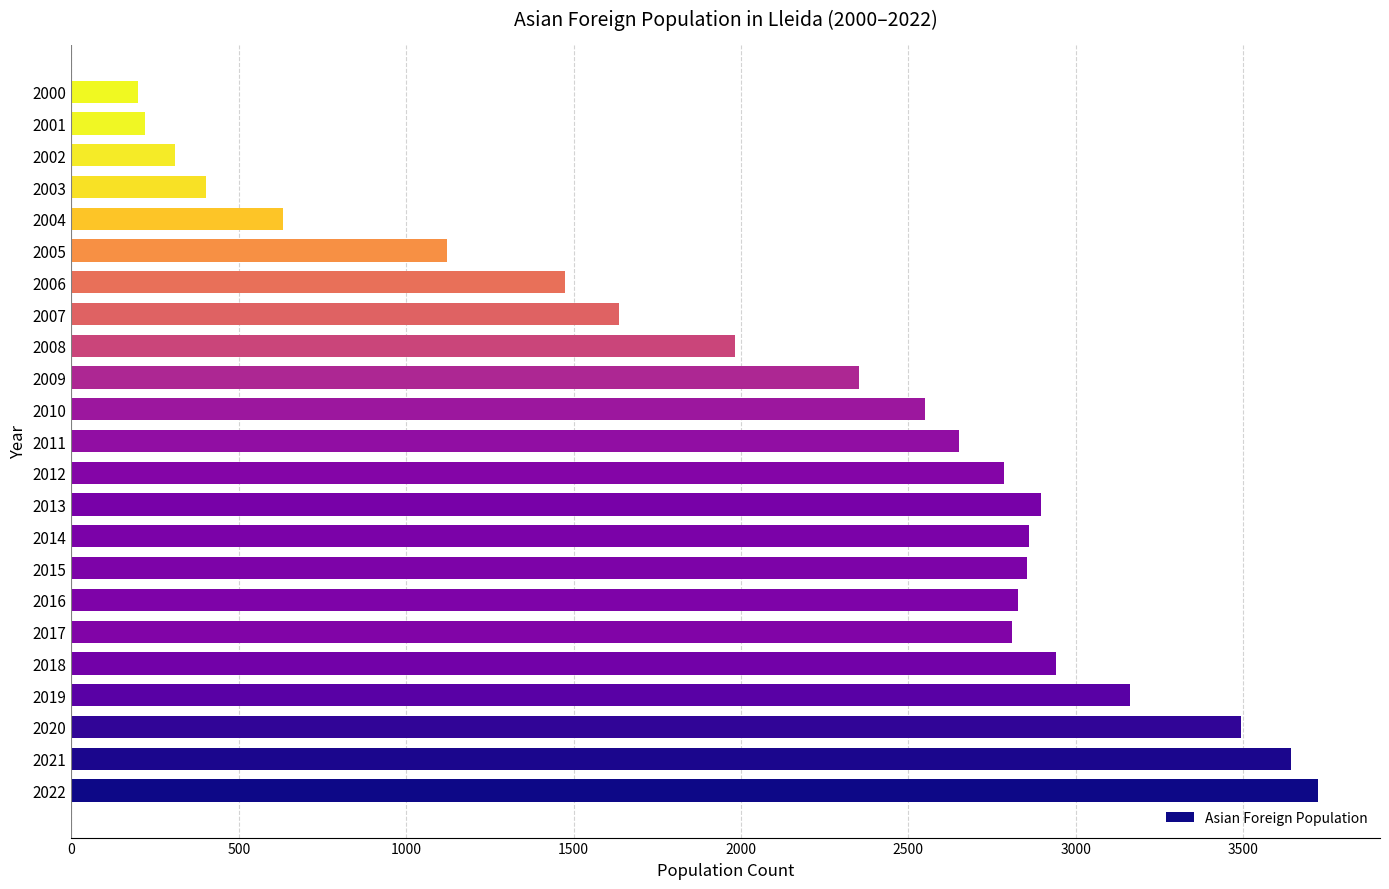

Approximately how many times larger is the value at 2013 compared to 2019?

0.9